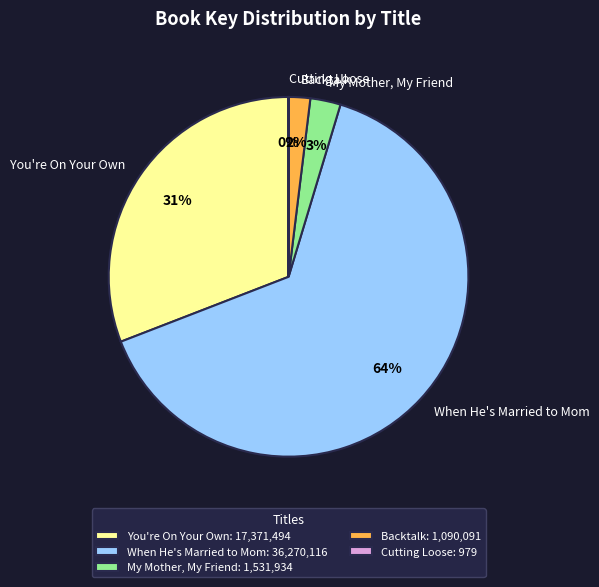

The When He's Married to Mom slice represents 64% of the pie. True or false?

True